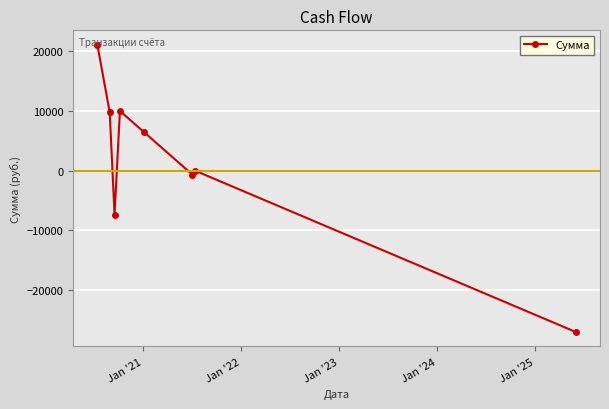

What is the difference between the second highest and second lowest values?

17308.7